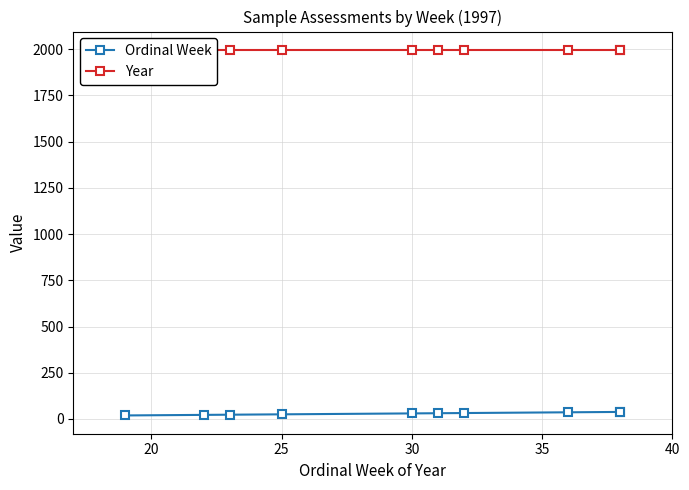

What is the approximate value of Year at 25?

1997